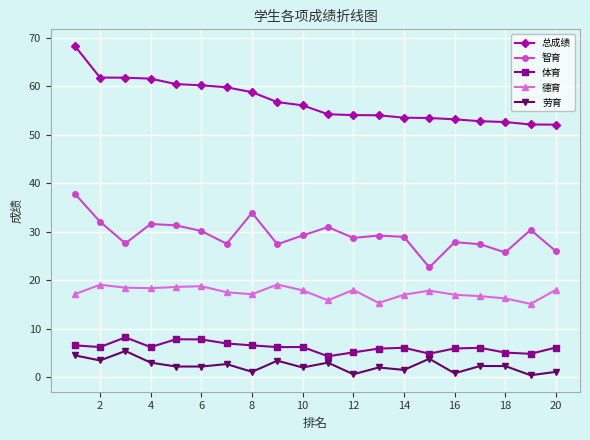

What is the sum of all 总成绩 values?

1136.8